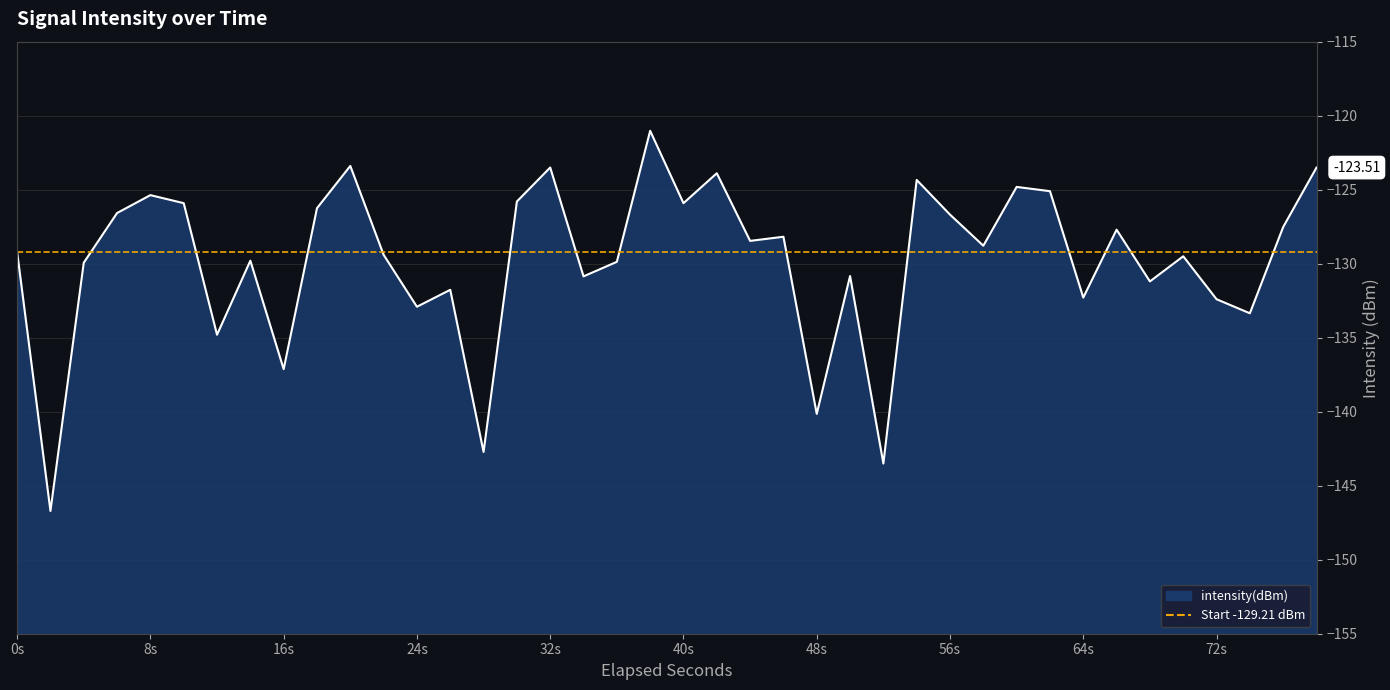

What position from the left is 0s?

1